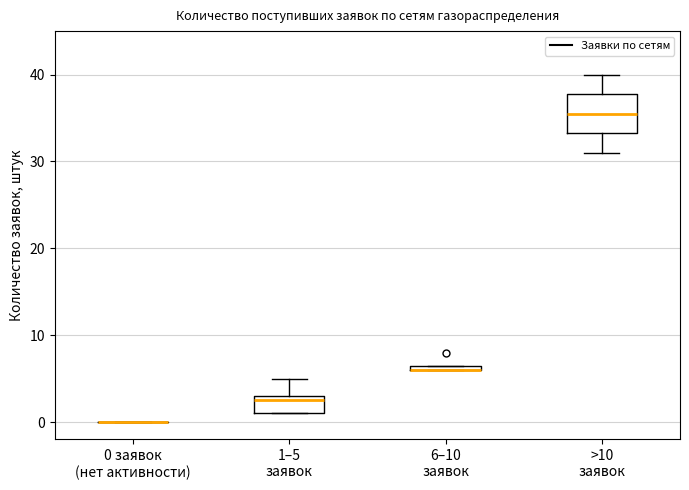

Where is the lower edge of the box for 6–10 заявок on the y-axis? The values are not printed on the chart, so give them approximately, as read against the axis.

6